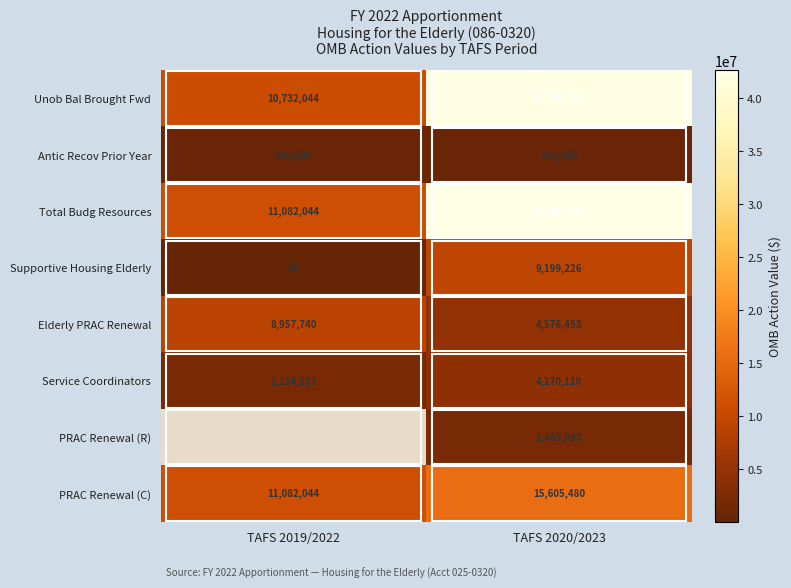

At which category is the sum across all series the highest?

TAFS 2020/2023